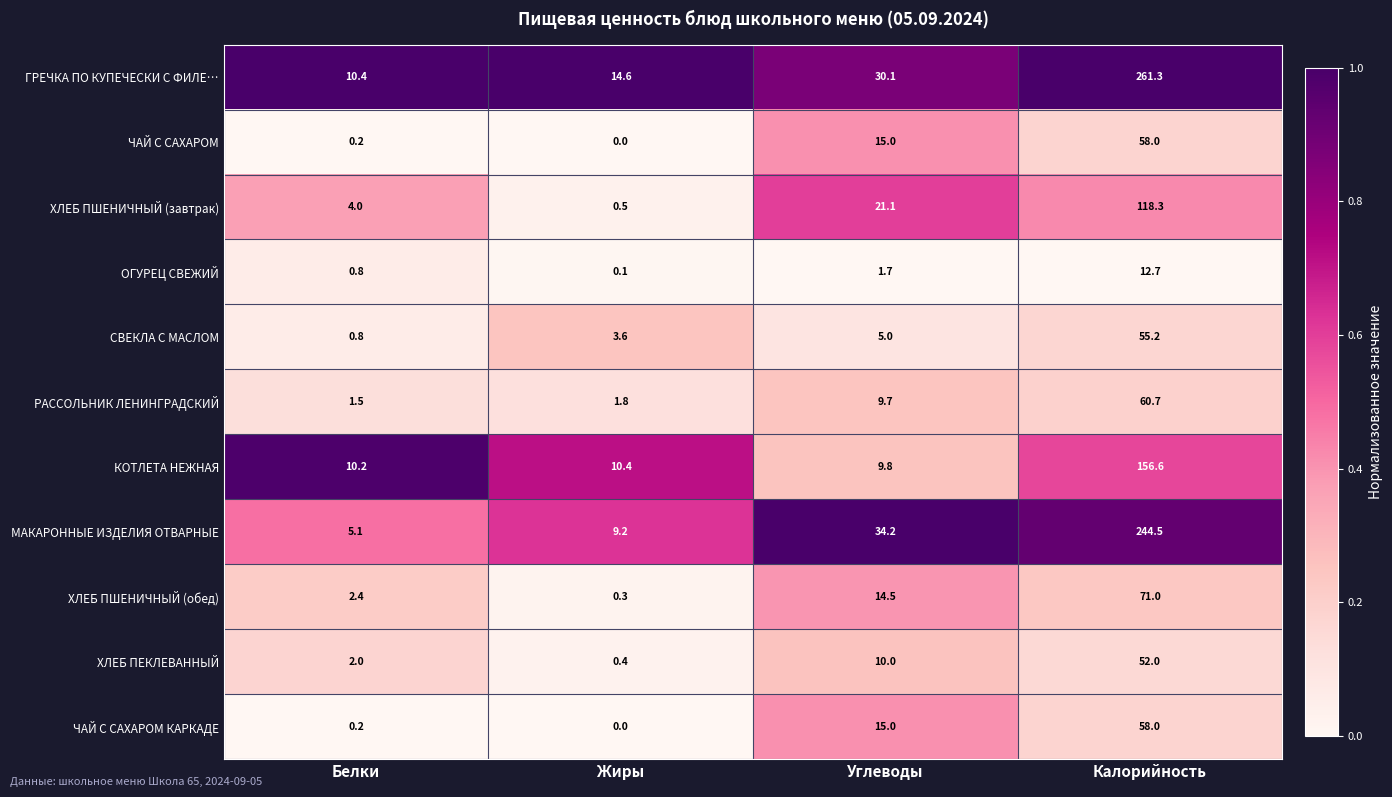

Which category has the highest value across all series?

Калорийность